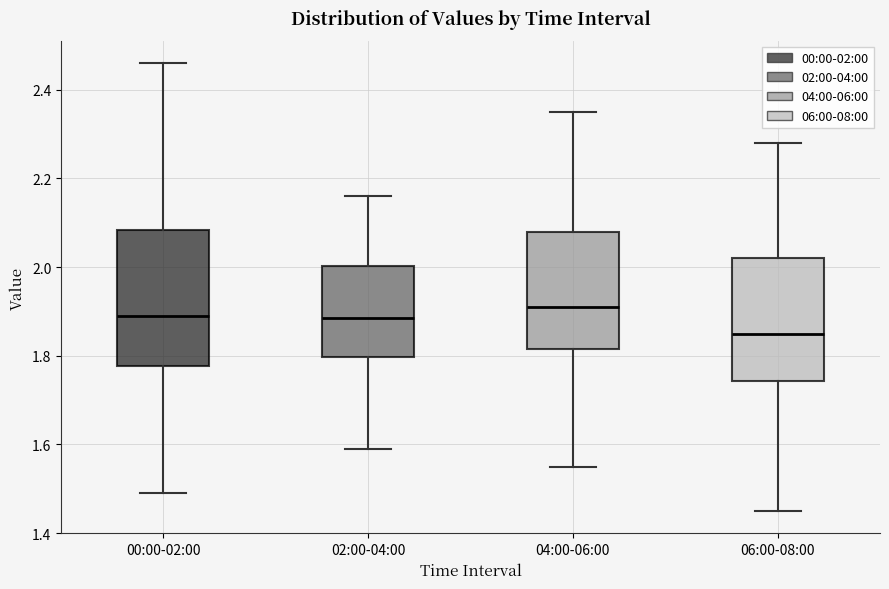

Reading left to right, transcribe this box plot: for each box, give where its median line is, the range the box spans, and where its two whiskers end, as read against the y-axis. The values are not printed on the chart, so give them approximately, as read against the axis.

00:00-02:00: median 1.90, box 1.78 to 2.08, whiskers 1.50 to 2.46
02:00-04:00: median 1.88, box 1.80 to 2.00, whiskers 1.60 to 2.16
04:00-06:00: median 1.92, box 1.82 to 2.08, whiskers 1.56 to 2.36
06:00-08:00: median 1.86, box 1.74 to 2.02, whiskers 1.46 to 2.28